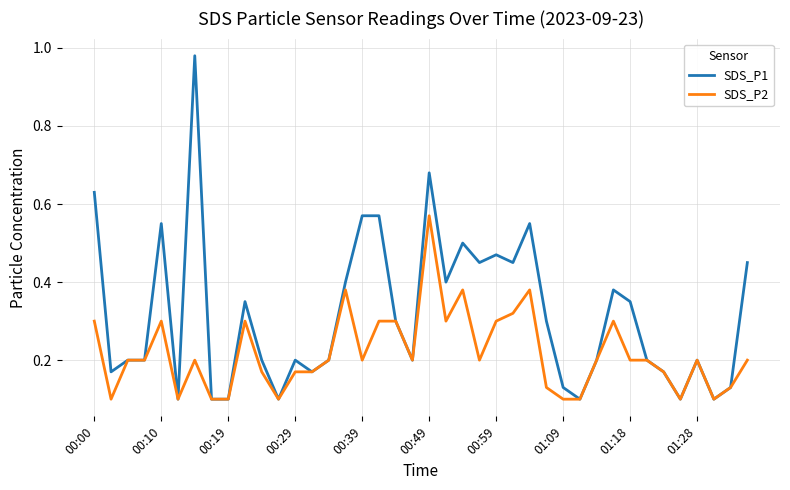

Which series has the widest spread of values?

SDS_P1